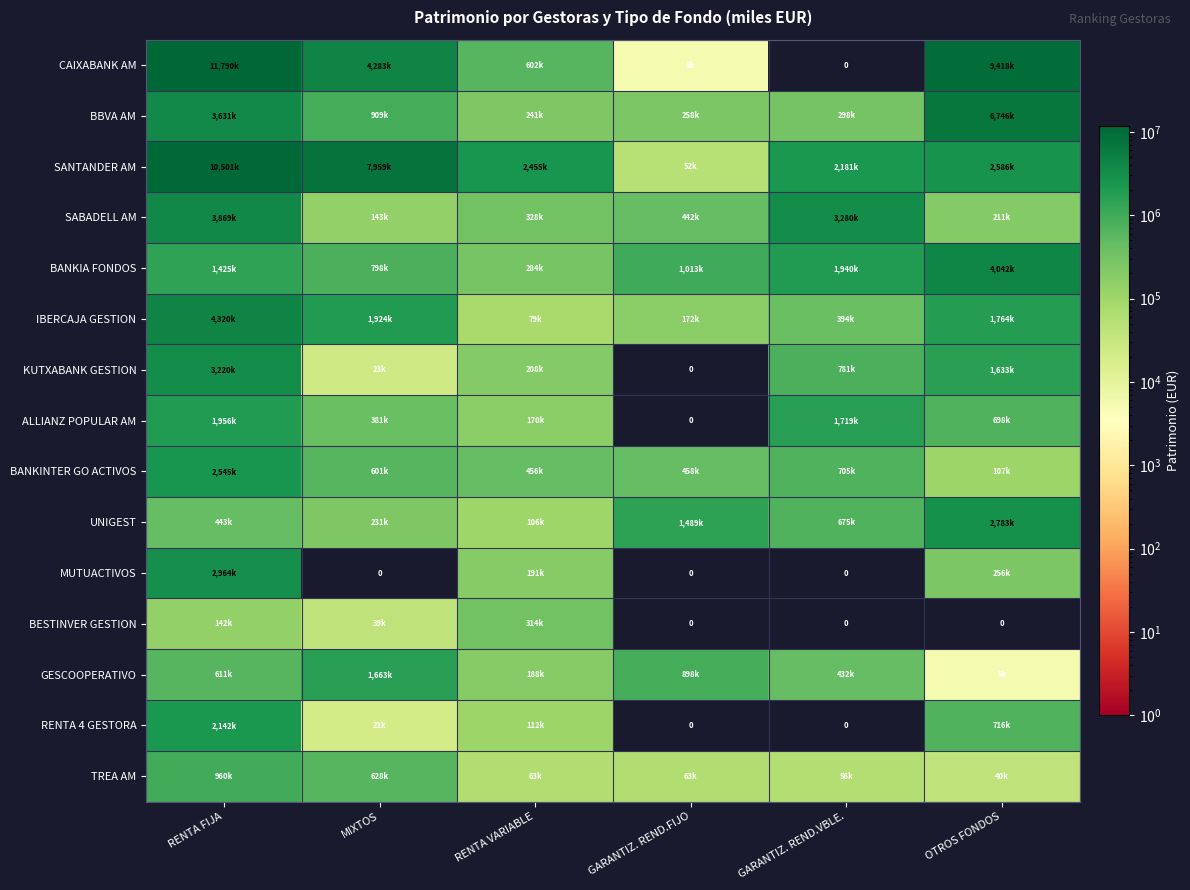

What is the difference between the maximum and second lowest values in the ALLIANZ POPULAR AM series?

1785529